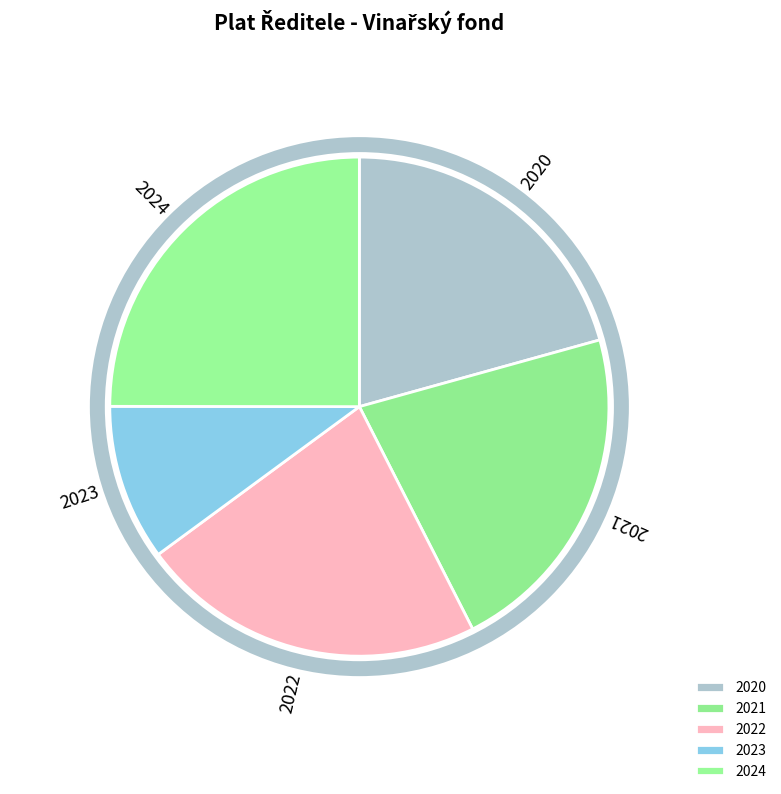

What is the ratio of the value at 2020 to the value at 2021?

0.9